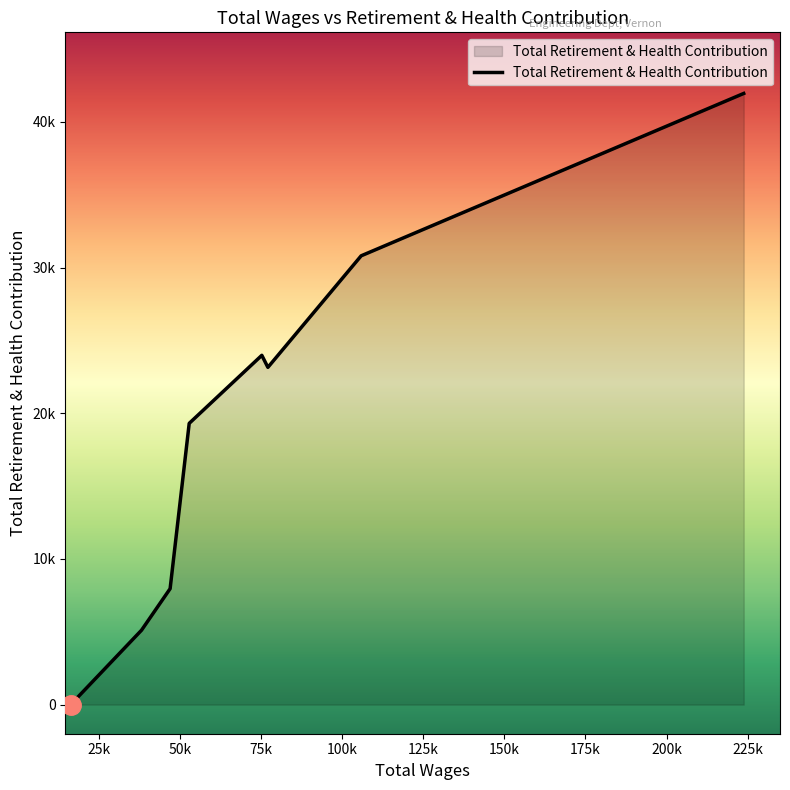

Does the chart have visible grid lines?

No